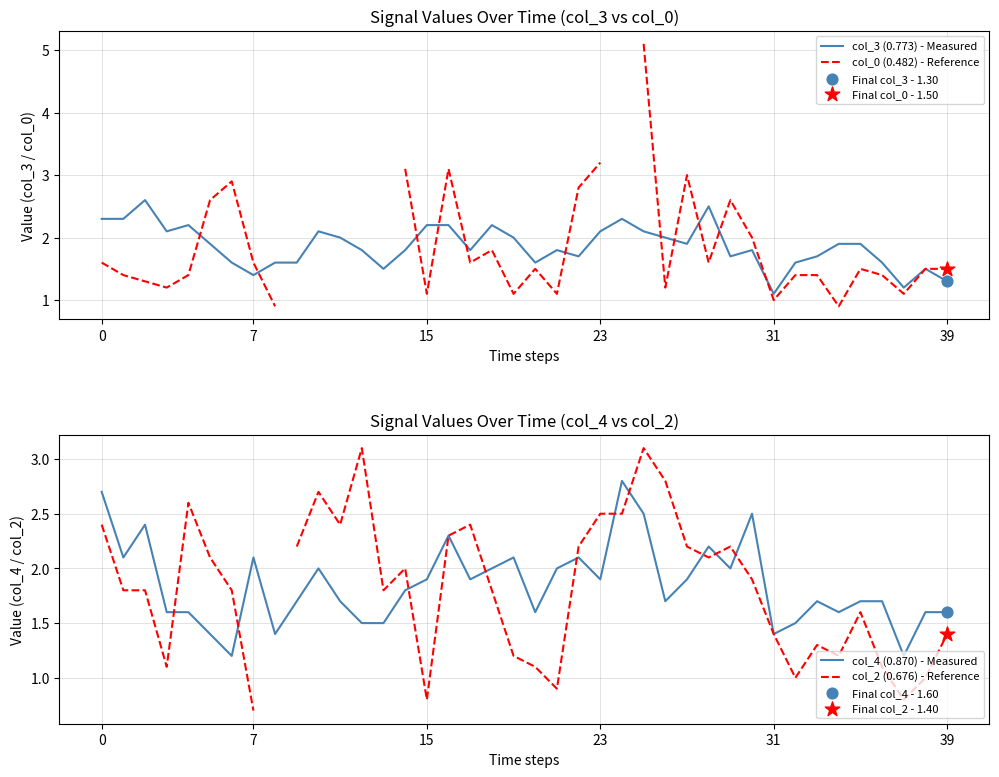

Which series has the largest total across all categories?

col_3 (0.773) - Measured